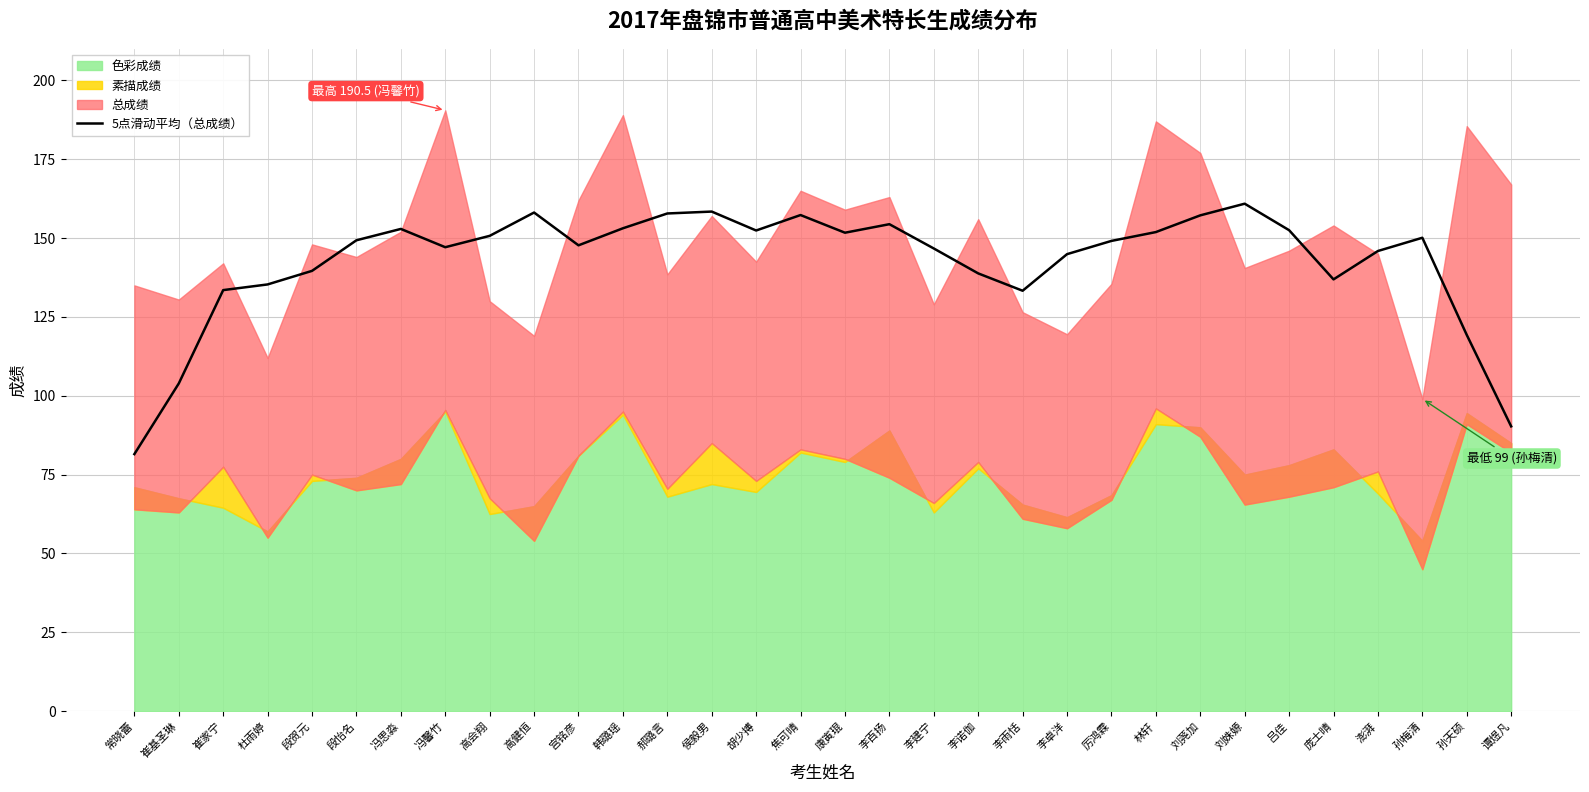

Reading right to left, list all the values displayed in this chart.

90.3	119.3	150.1	145.9	136.9	152.5	160.9	157.2	151.9	149.1	144.9	133.3	138.8	146.7	154.4	151.7	157.3	152.4	158.4	157.8	153.1	147.7	158.1	150.7	147.1	152.9	149.3	139.6	135.3	133.5	103.9	81.5